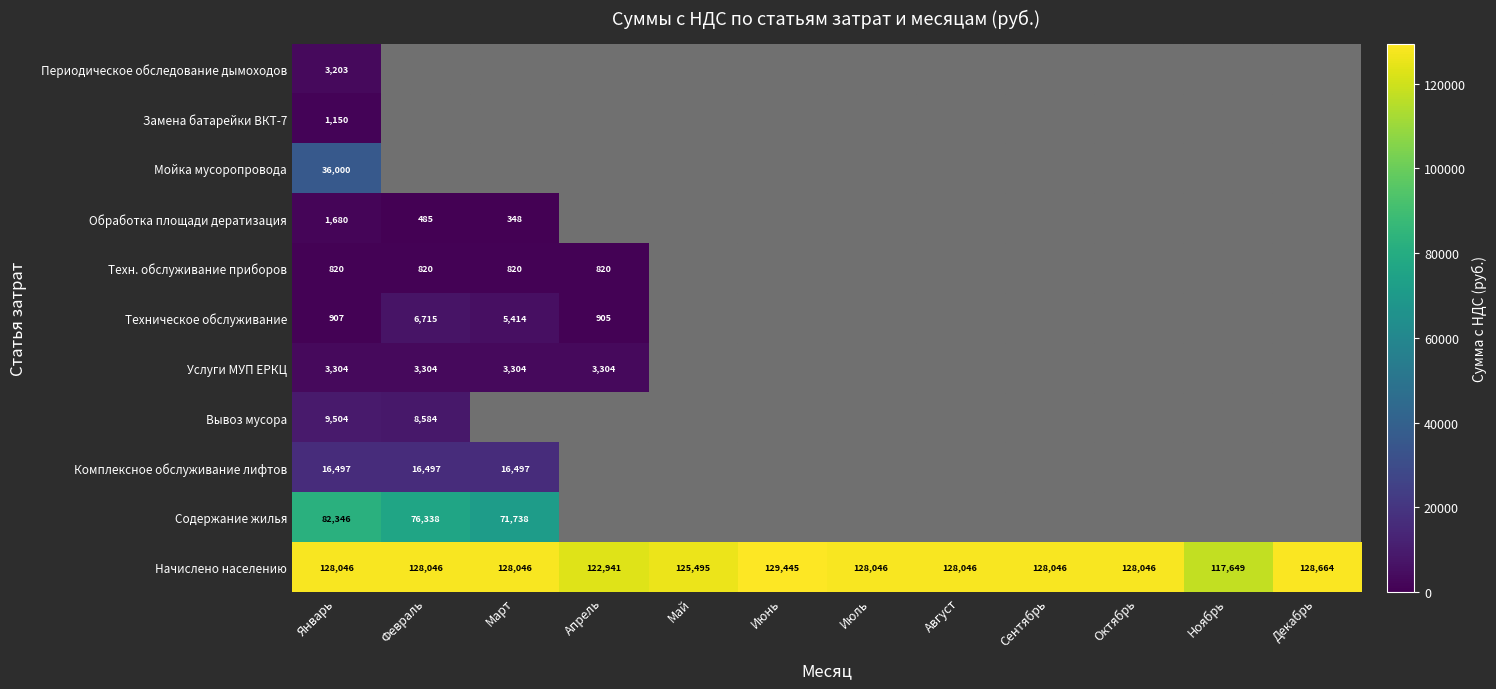

What is the lowest value of the Начислено населению series?

117649